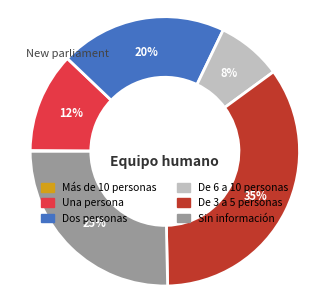

Which slice is the largest?

De 3 a 5 personas